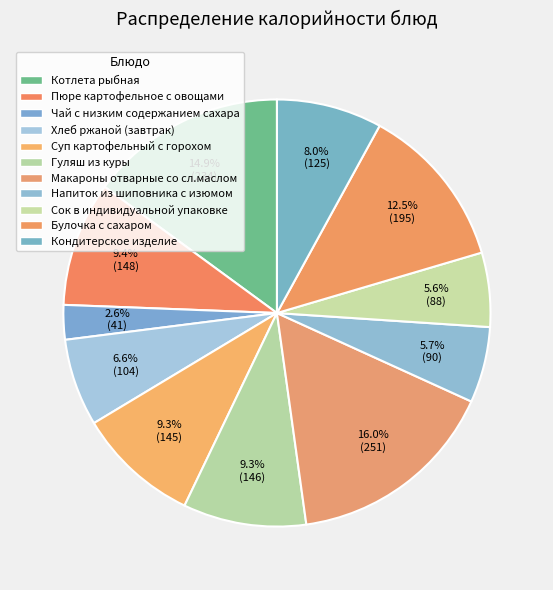

Rank the categories by value from highest to lowest.

Макароны отварные со сл.маслом, Котлета рыбная, Булочка с сахаром, Пюре картофельное с овощами, Гуляш из куры, Суп картофельный с горохом, Кондитерское изделие, Хлеб ржаной (завтрак), Напиток из шиповника с изюмом, Сок в индивидуальной упаковке, Чай с низким содержанием сахара